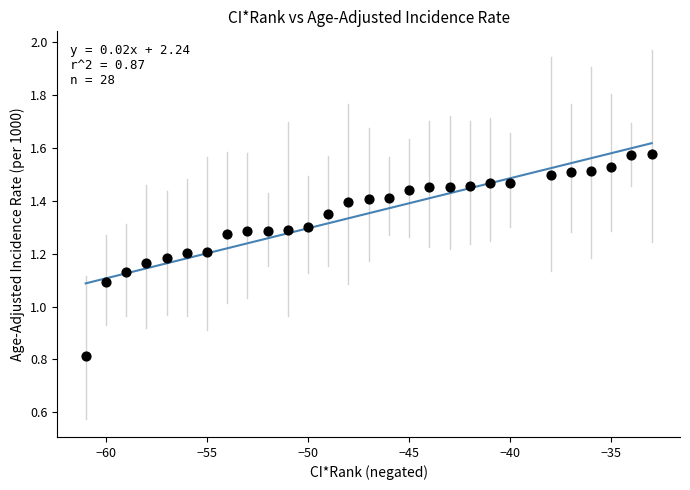

What is the range of Y values (max minus min)?

0.8